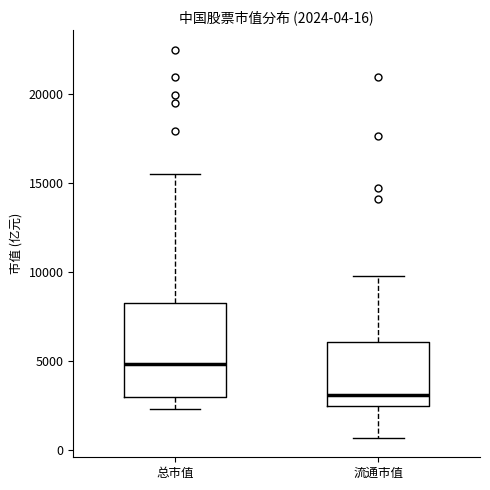

Which box's median line is the highest?

总市值